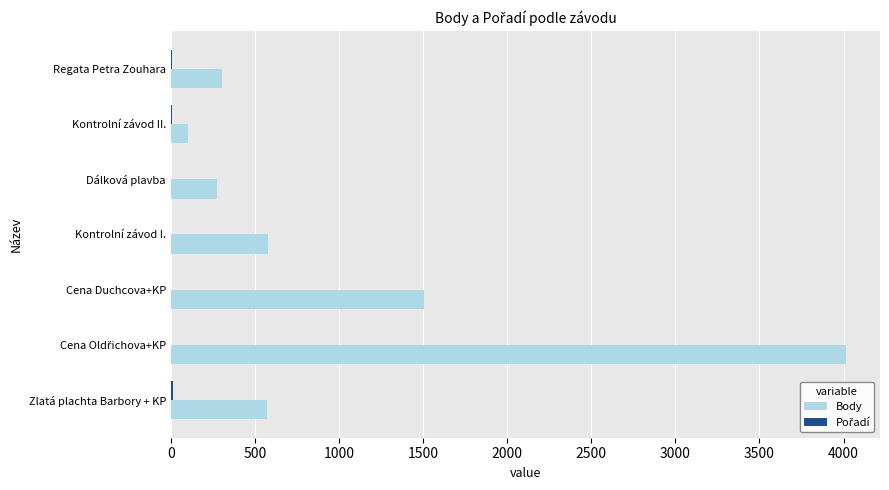

What is the sum of all Body values?

7358